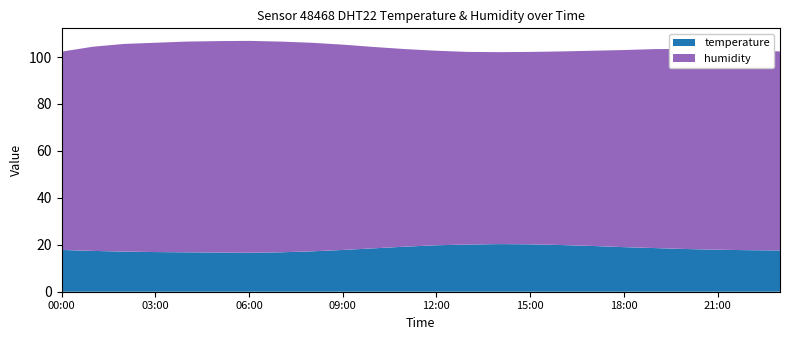

Reading left to right, extract all data points from this chart.

temperature: 00:00=17.8	01:00=17.4	02:00=17.1	03:00=16.9	04:00=16.8	05:00=16.7	06:00=16.6	07:00=16.8	08:00=17.2	09:00=17.8	10:00=18.5	11:00=19.2	12:00=19.8	13:00=20.1	14:00=20.3	15:00=20.2	16:00=19.9	17:00=19.5	18:00=19.0	19:00=18.6	20:00=18.2	21:00=17.9	22:00=17.7	23:00=17.6
humidity: 00:00=84.5	01:00=87.0	02:00=88.5	03:00=89.2	04:00=89.8	05:00=90.1	06:00=90.3	07:00=89.8	08:00=88.9	09:00=87.5	10:00=85.8	11:00=84.2	12:00=82.9	13:00=82.1	14:00=81.8	15:00=82.0	16:00=82.5	17:00=83.2	18:00=84.0	19:00=84.8	20:00=85.3	21:00=85.6	22:00=85.2	23:00=84.8